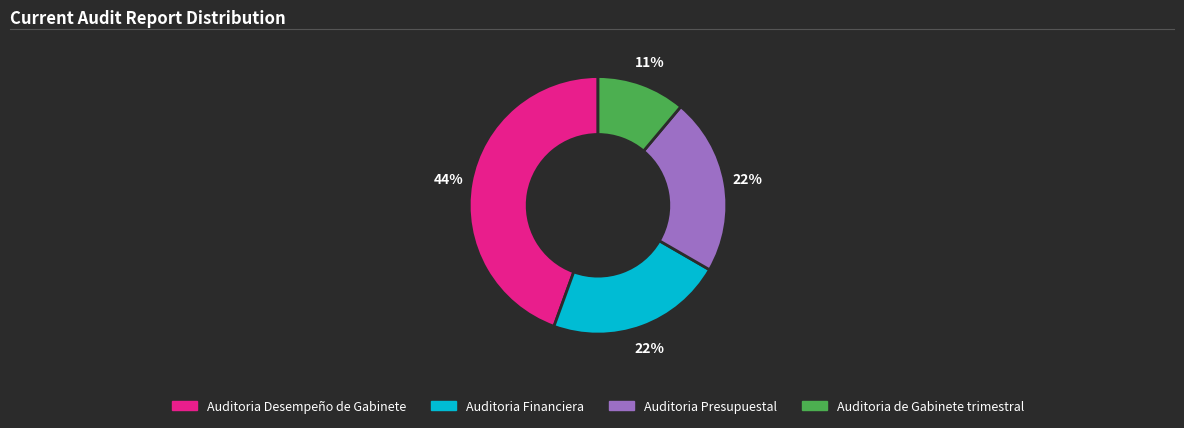

Approximately how many times larger is the value at Auditoria de Gabinete trimestral compared to Auditoria Presupuestal?

0.5